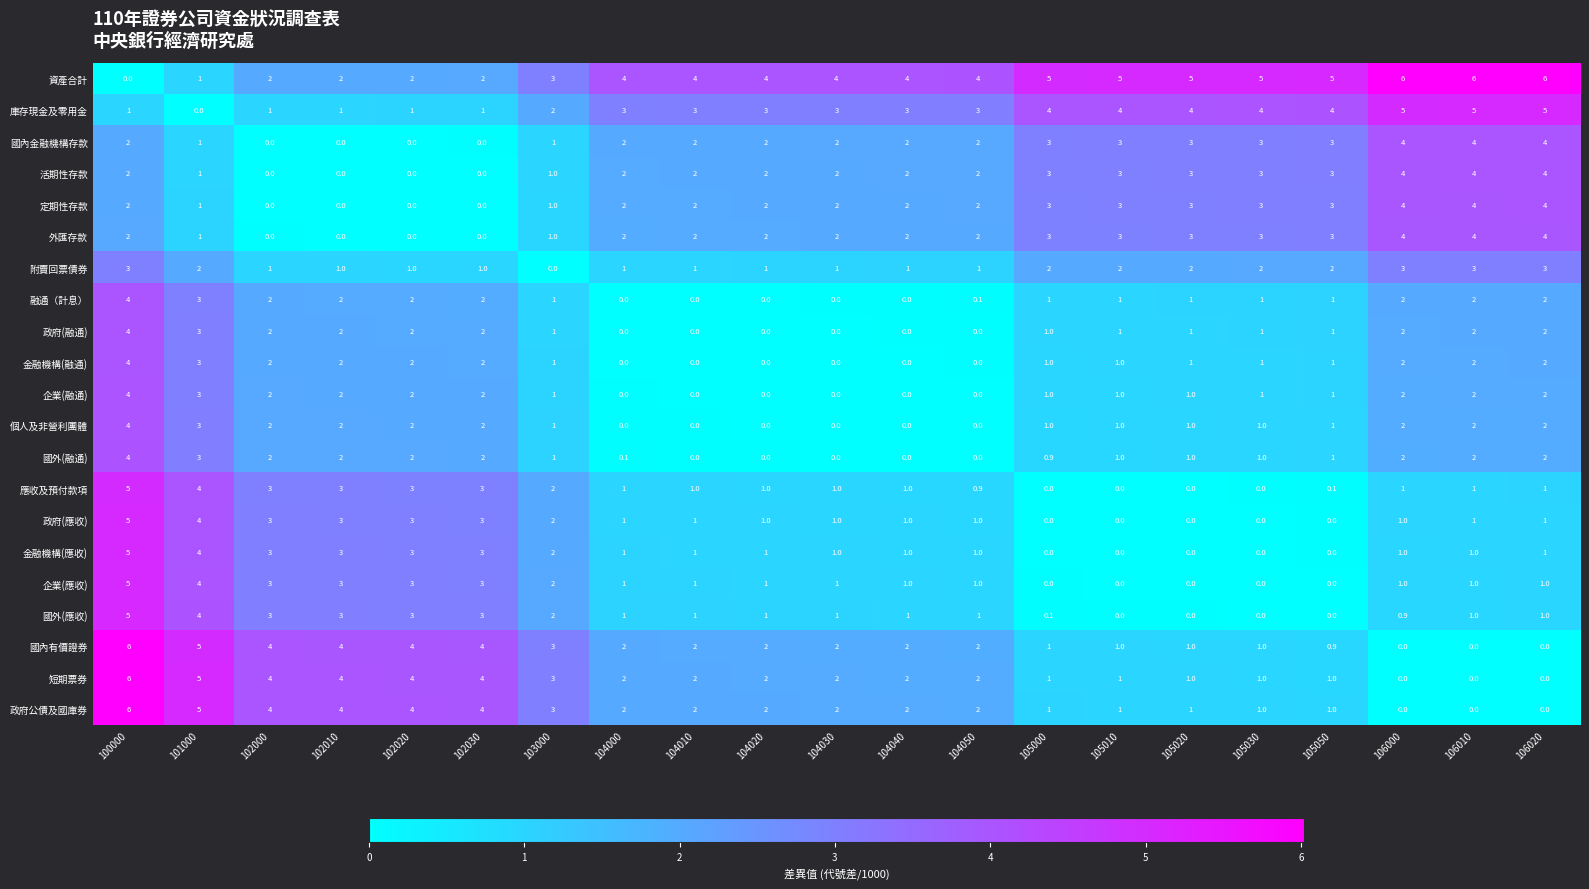

What is the highest value of the 國內金融機構存款 series?

4.0